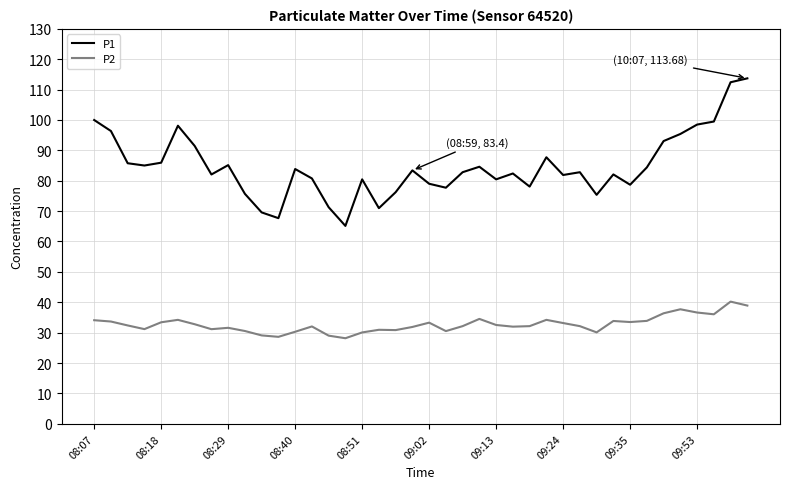

What are all the series names shown in the legend?

P1, P2